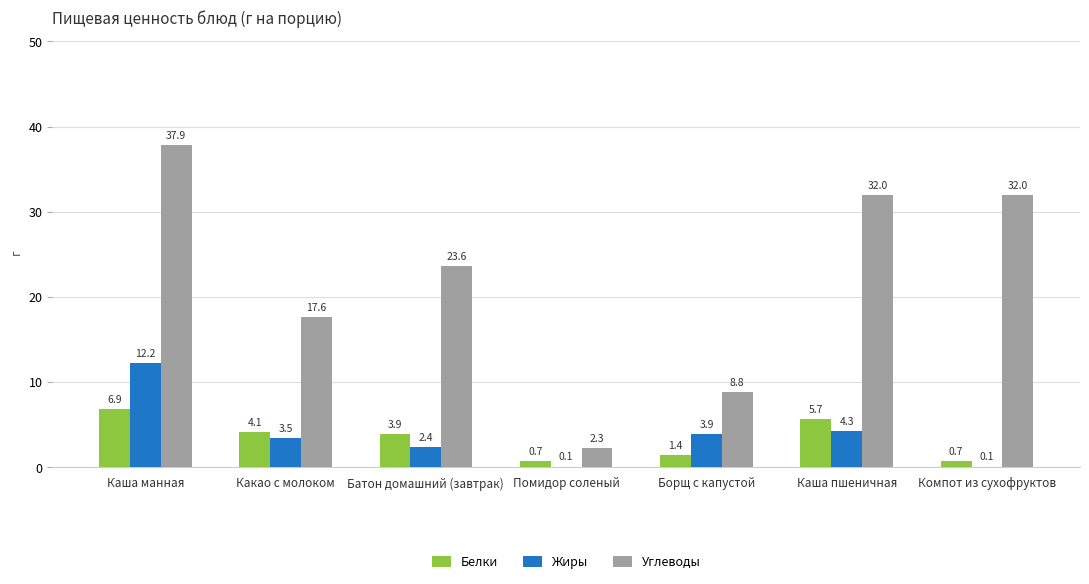

How many distinct data groups are displayed?

3